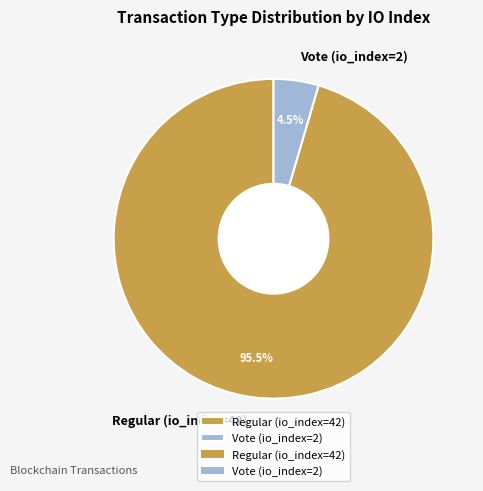

Rank the categories by value from highest to lowest.

Regular (io_index=42), Vote (io_index=2)